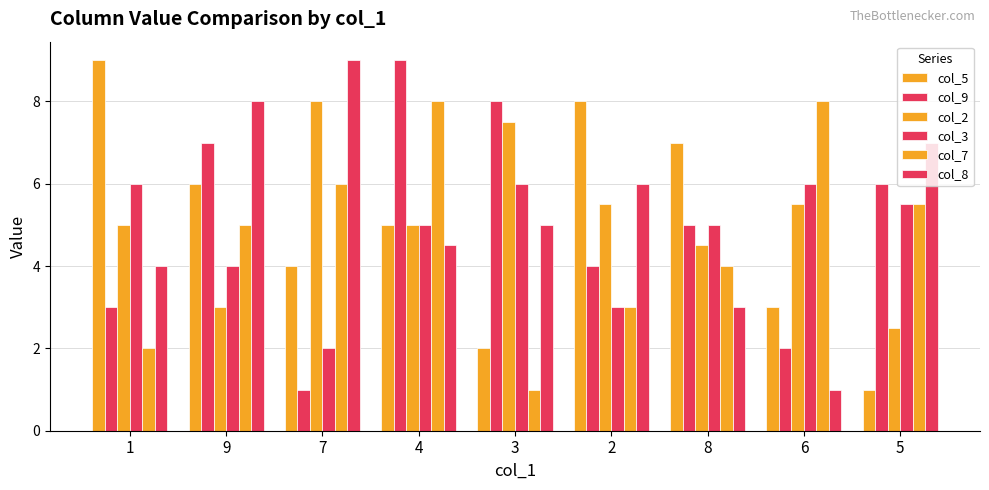

How many bars are there in total?

54